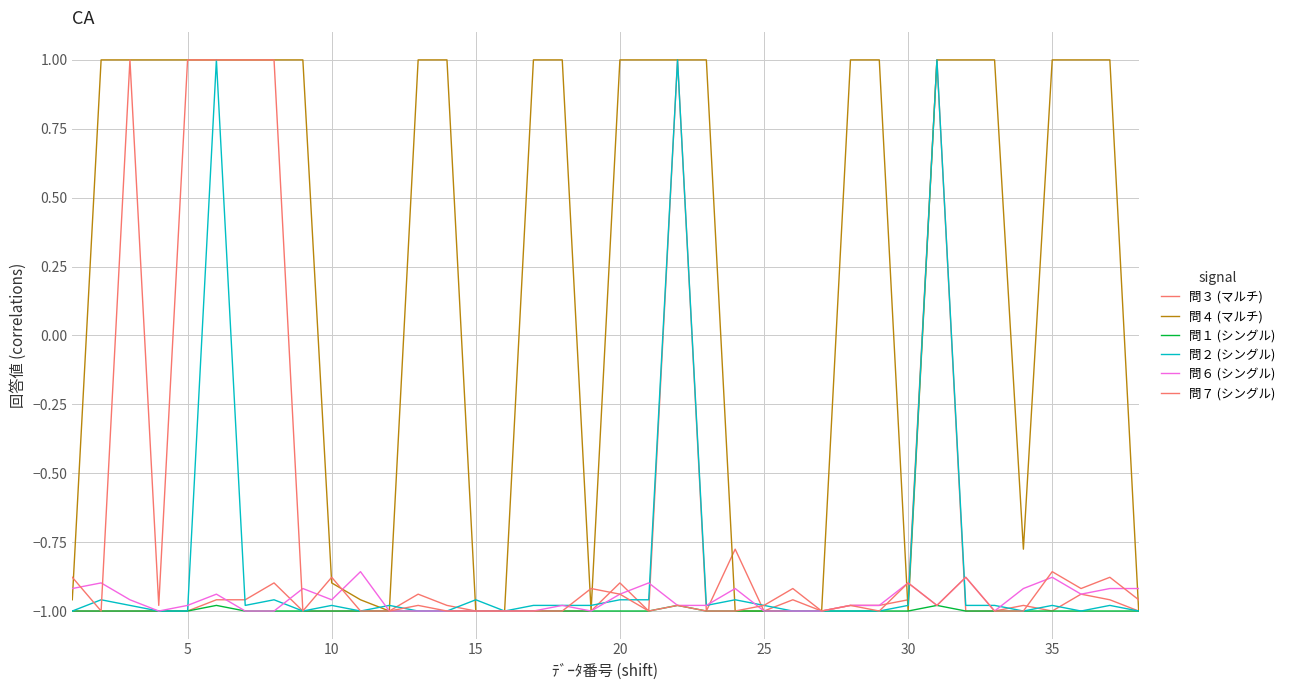

Does the chart have visible grid lines?

Yes